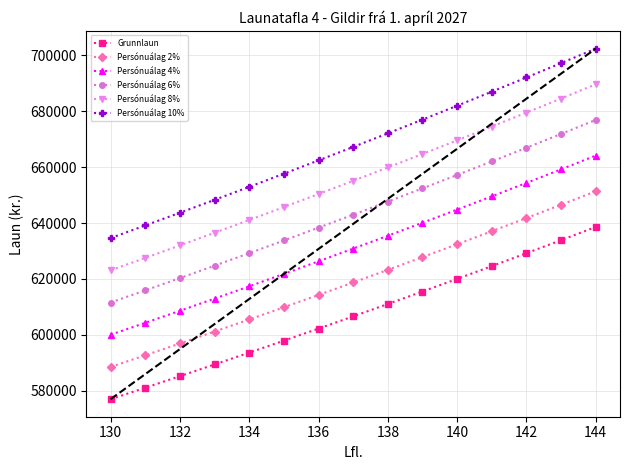

What are all the series names shown in the legend?

Grunnlaun, Persónuálag 2%, Persónuálag 4%, Persónuálag 6%, Persónuálag 8%, Persónuálag 10%